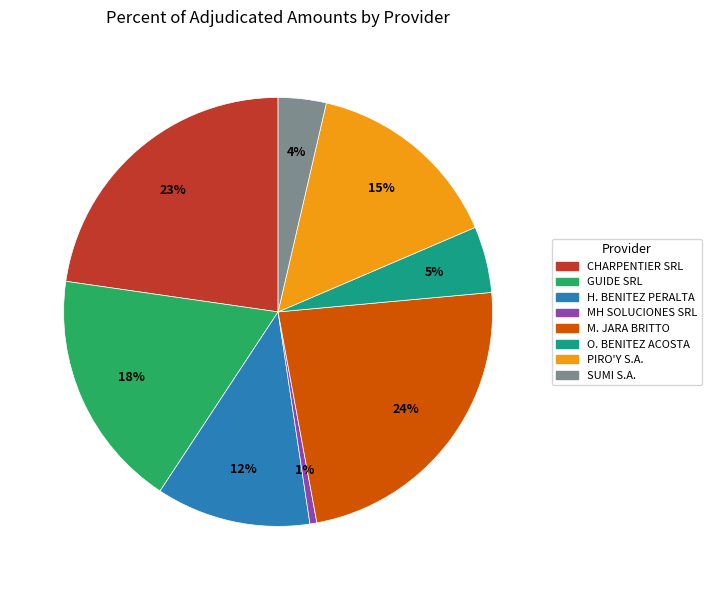

Which has a higher value, H. BENITEZ PERALTA or CHARPENTIER SRL?

CHARPENTIER SRL